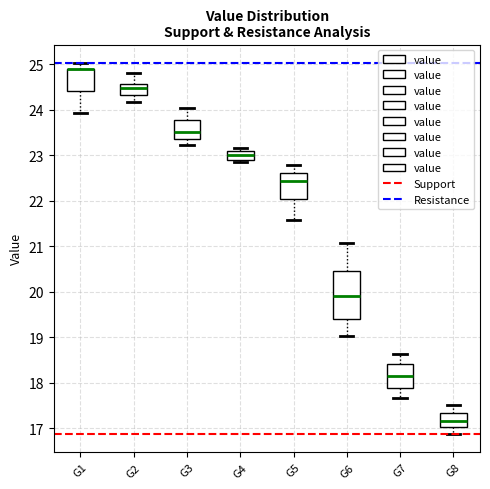

Which box is the tallest, from its lower edge to its upper edge?

G6